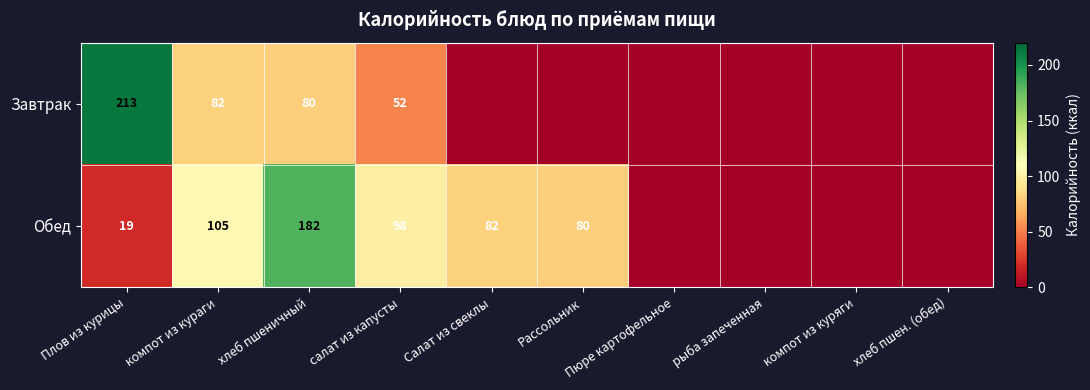

The Завтрак series shows 90 at салат из капусты. True or false?

False